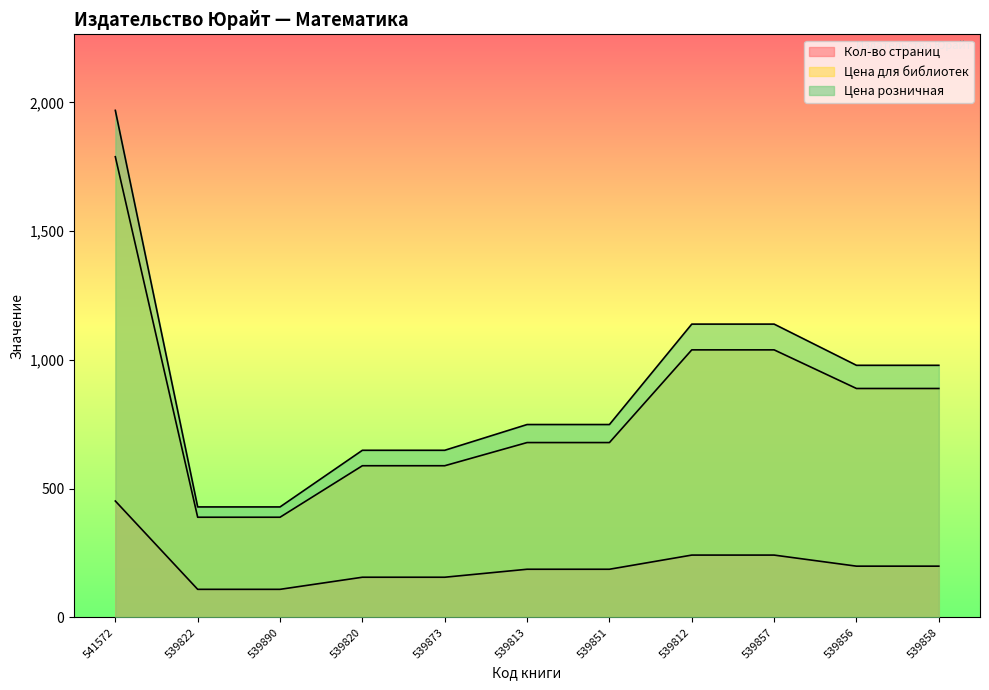

True or false: Кол-во страниц and Цена розничная cross at least once.

False